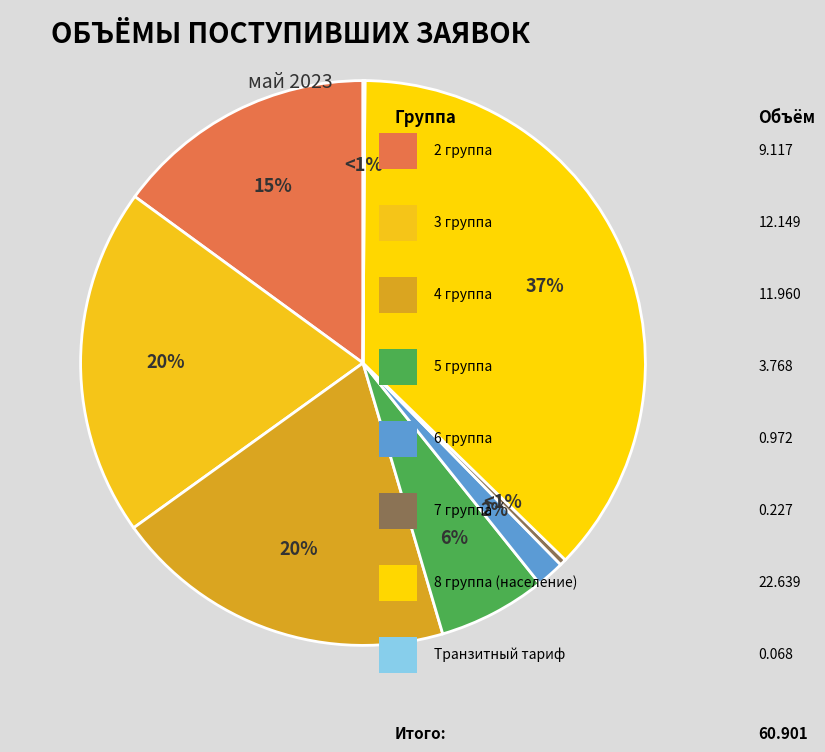

Approximately how many times larger is the value at 6 группа compared to 5 группа?

0.3